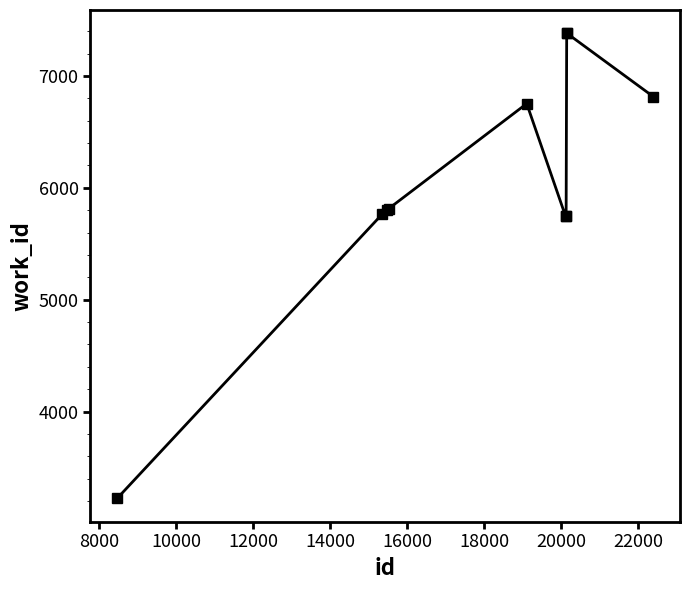

What is the smallest value displayed?

3224